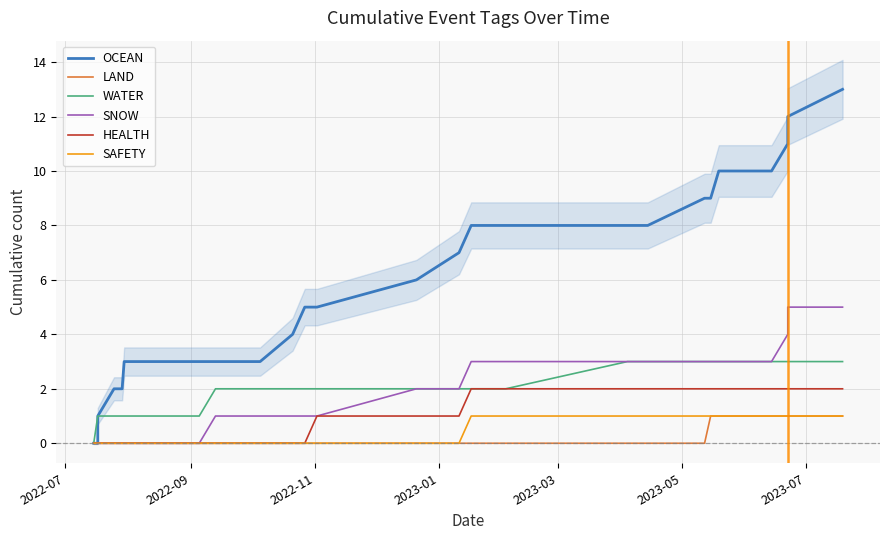

Does the chart have visible grid lines?

Yes